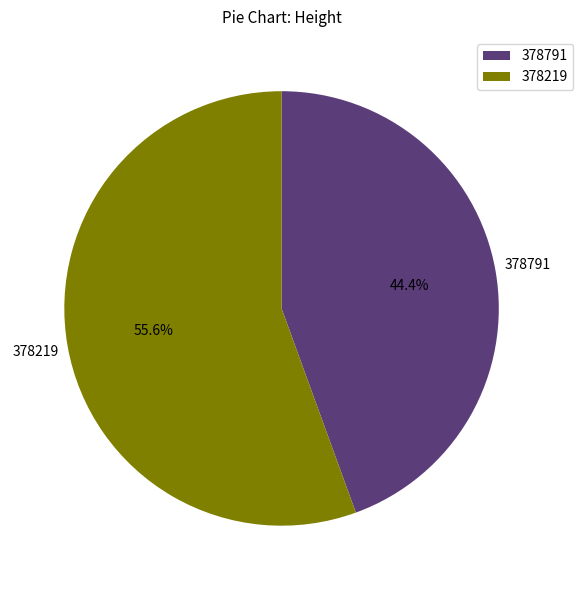

Is the sum of 378219 and 378791 greater than half?

Yes